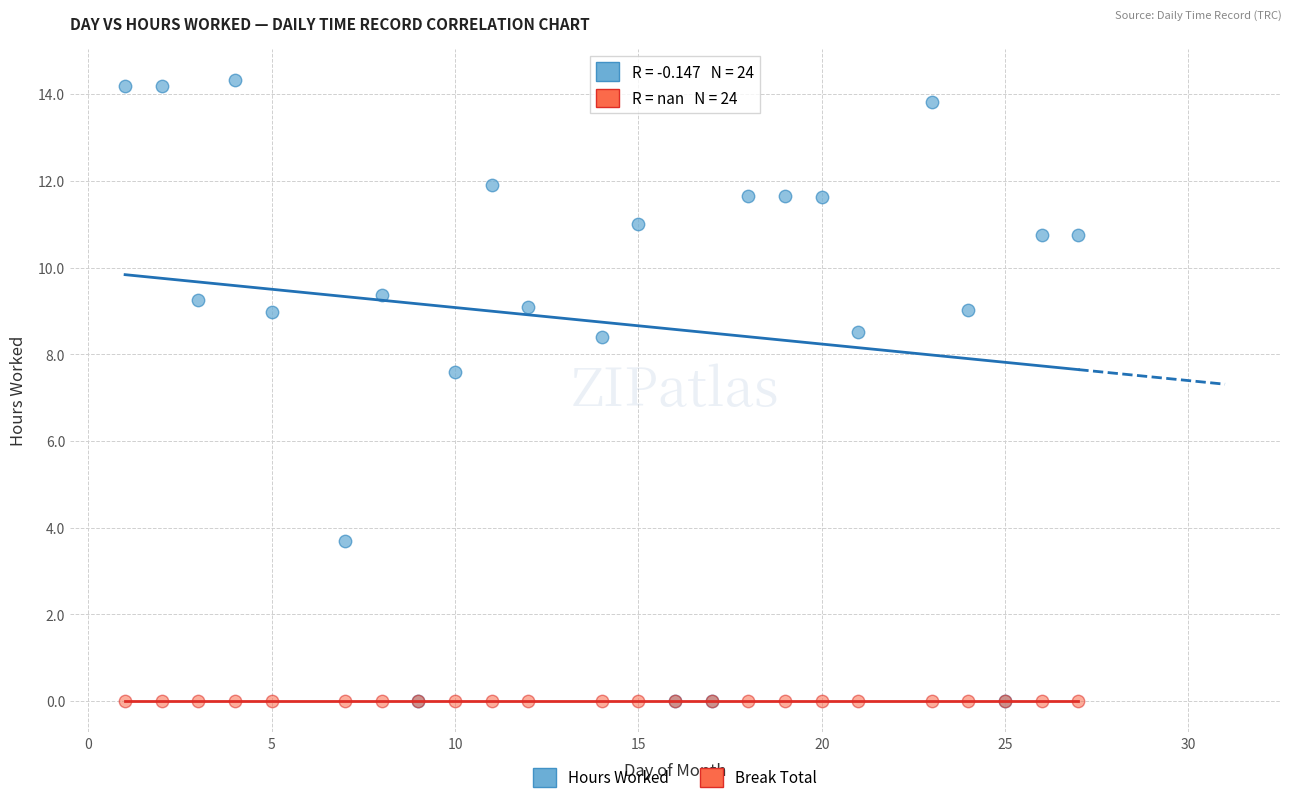

Across all series, what Y value is closest to 7?

7.6